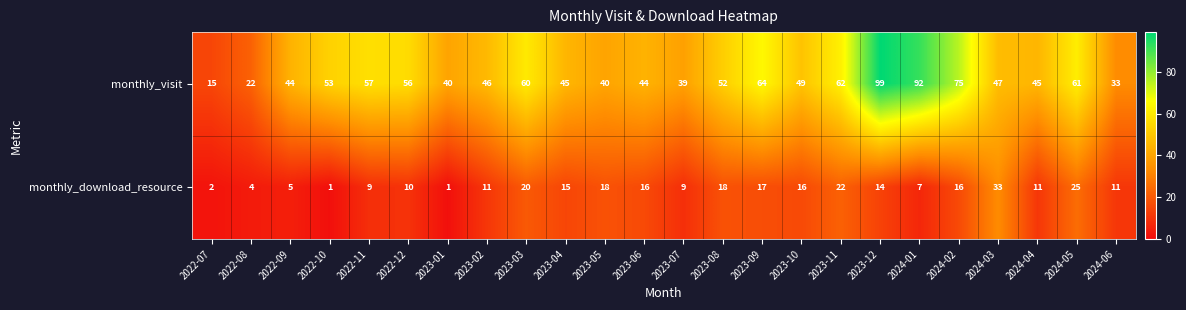

What is the total value across all series at 2023-05?

58